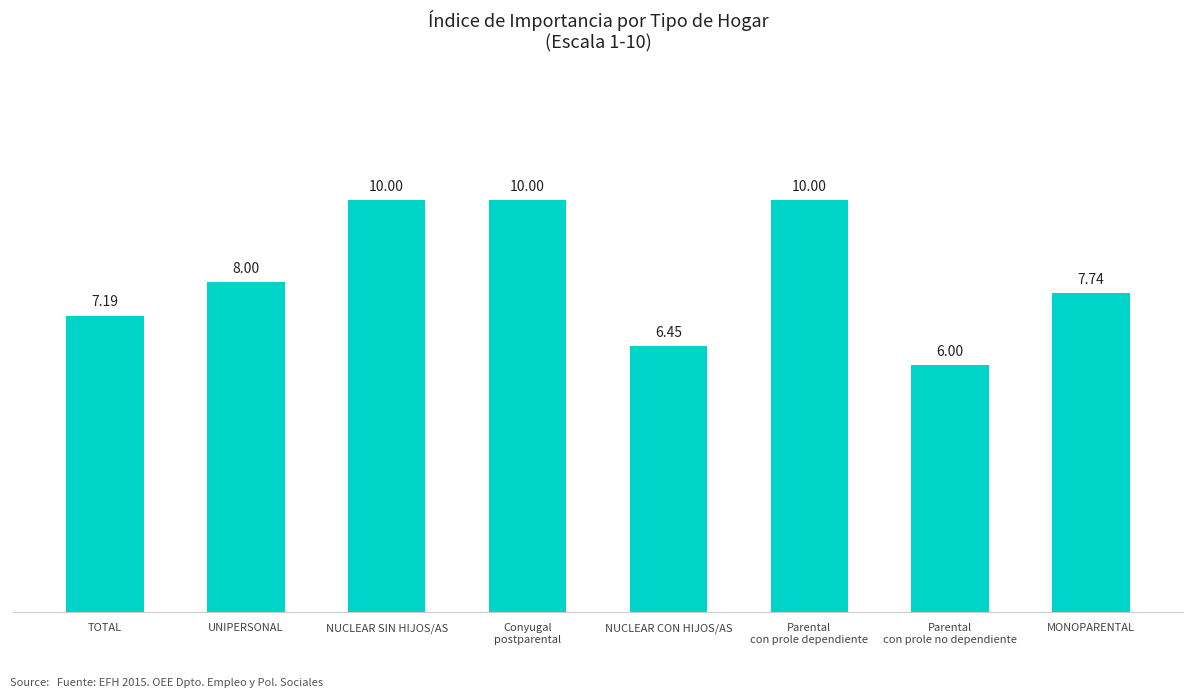

At which label is the value closest to 8?

UNIPERSONAL